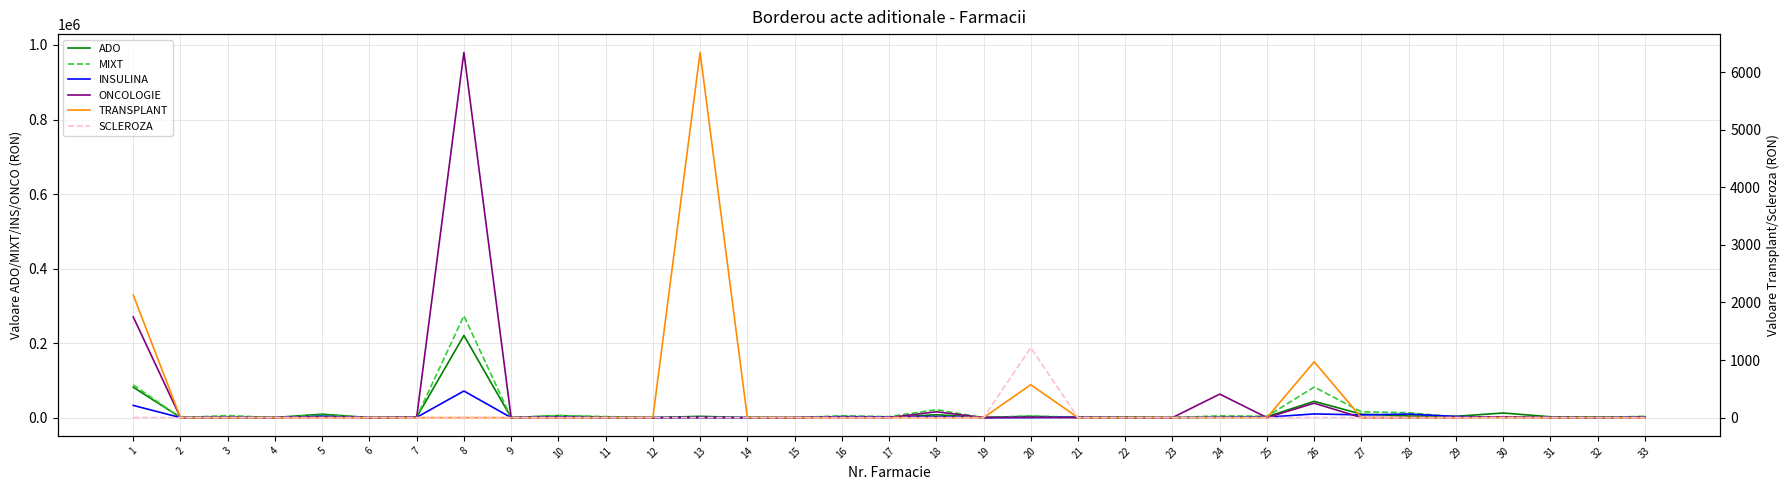

At how many categories does at least one series exceed 922306?

1